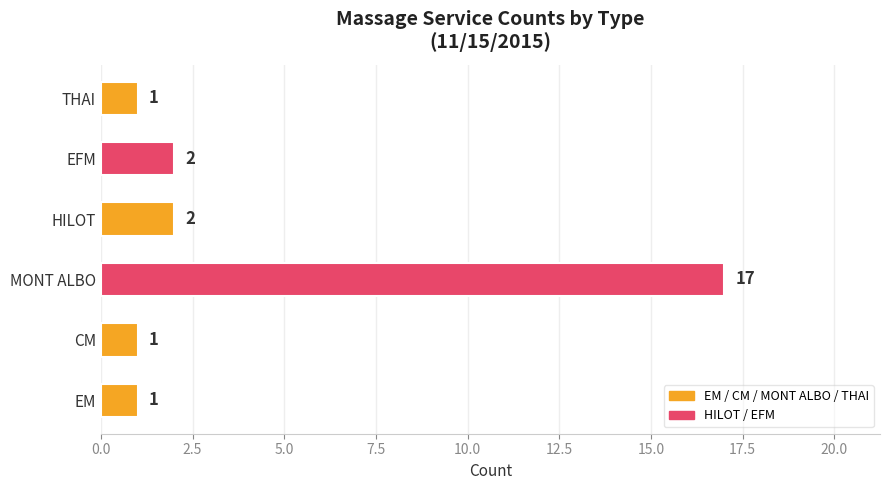

How many data points does each series have?

6